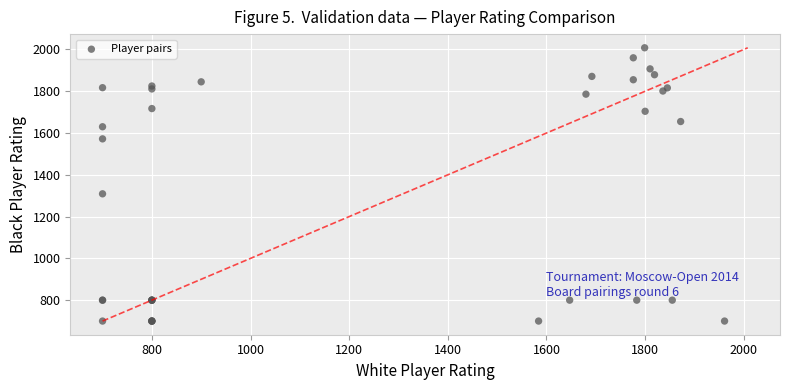

What Y value in the scatter plot is closest to 1354?

1309